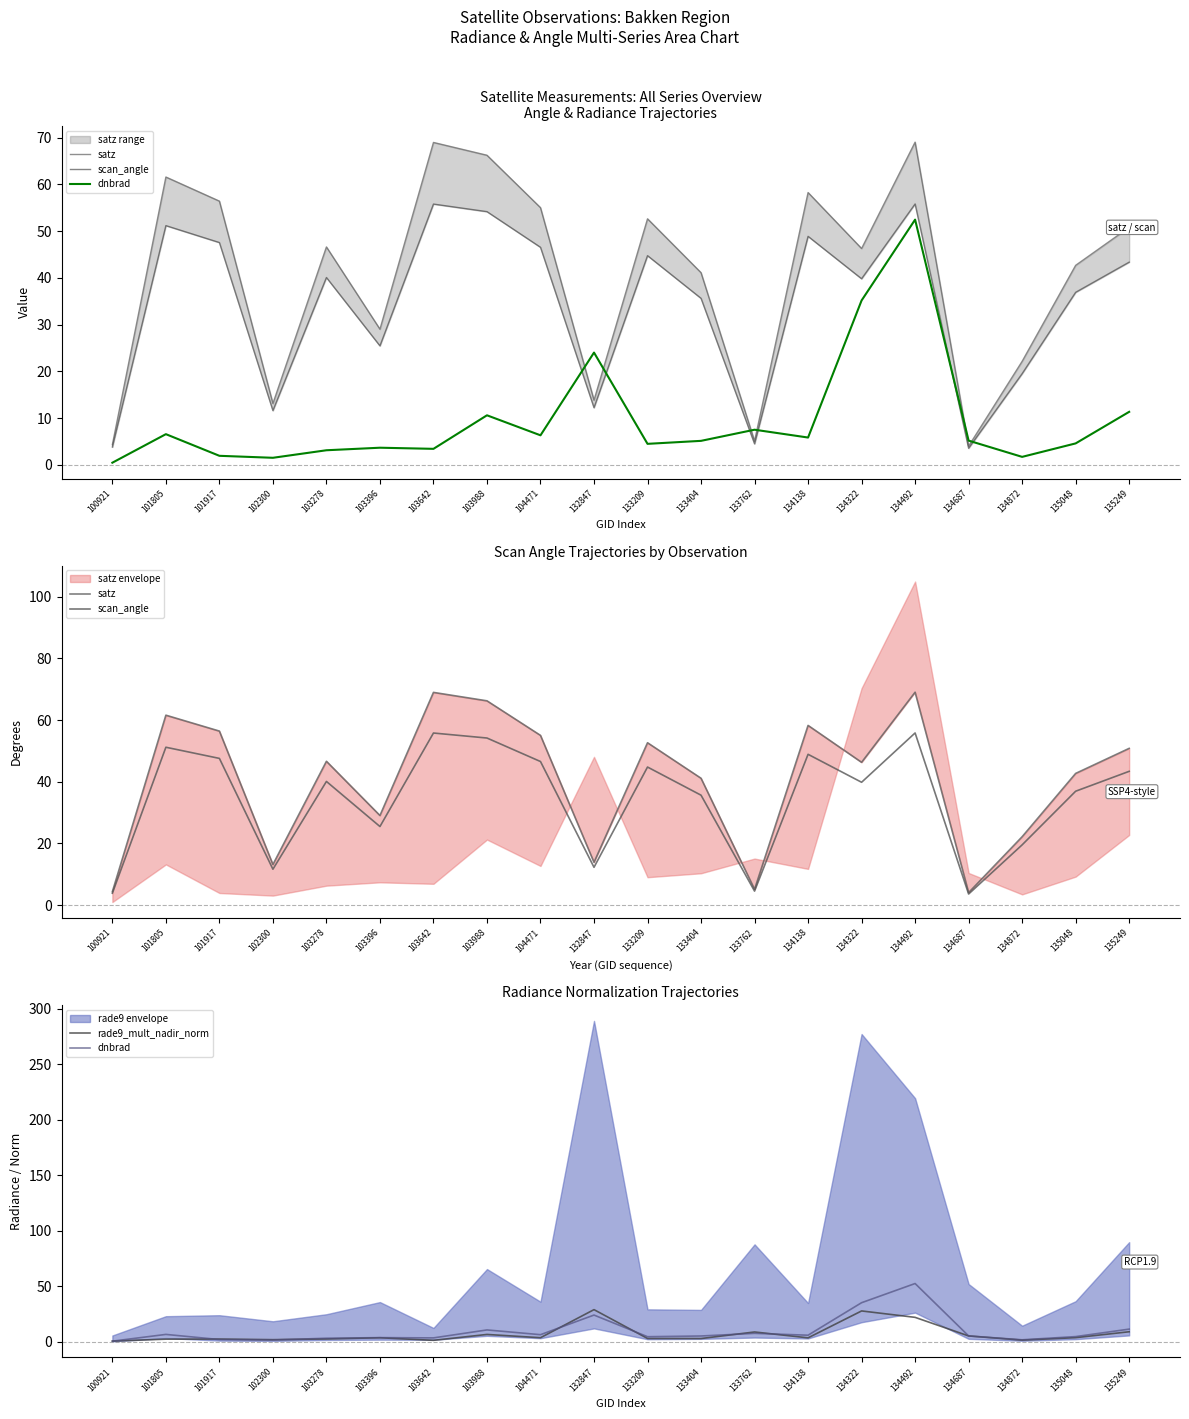

What is the difference between the maximum and minimum values in the rade9_mult_nadir_norm series?

28.4